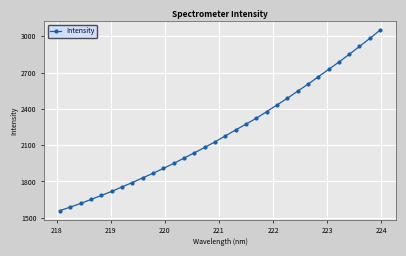

What is the smallest value displayed?

1559.0